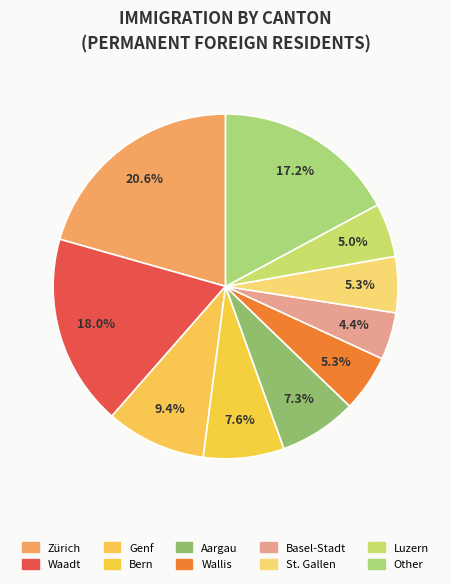

Count the number of slices in the pie.

10